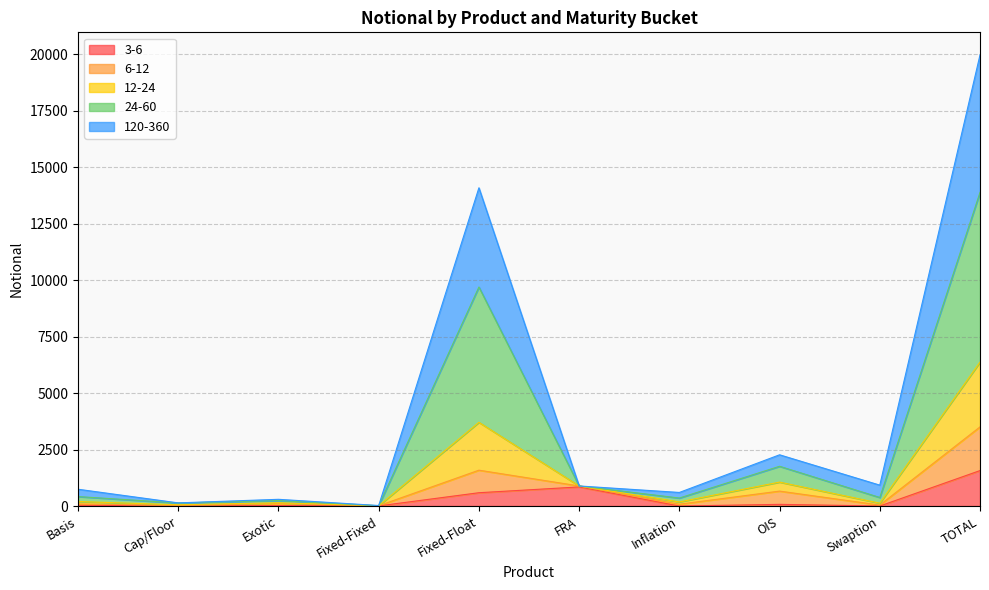

At which category is the sum across all series the highest?

TOTAL